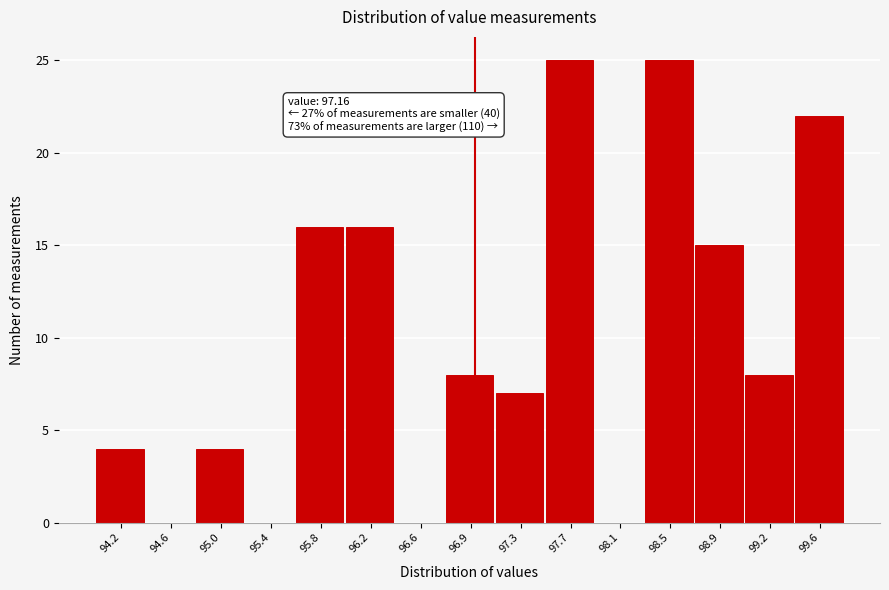

Reading right to left, list all the values displayed in this chart.

99.6=22	99.2=8	98.9=15	98.5=25	98.1=0	97.7=25	97.3=7	96.9=8	96.6=0	96.2=16	95.8=16	95.4=0	95.0=4	94.6=0	94.2=4